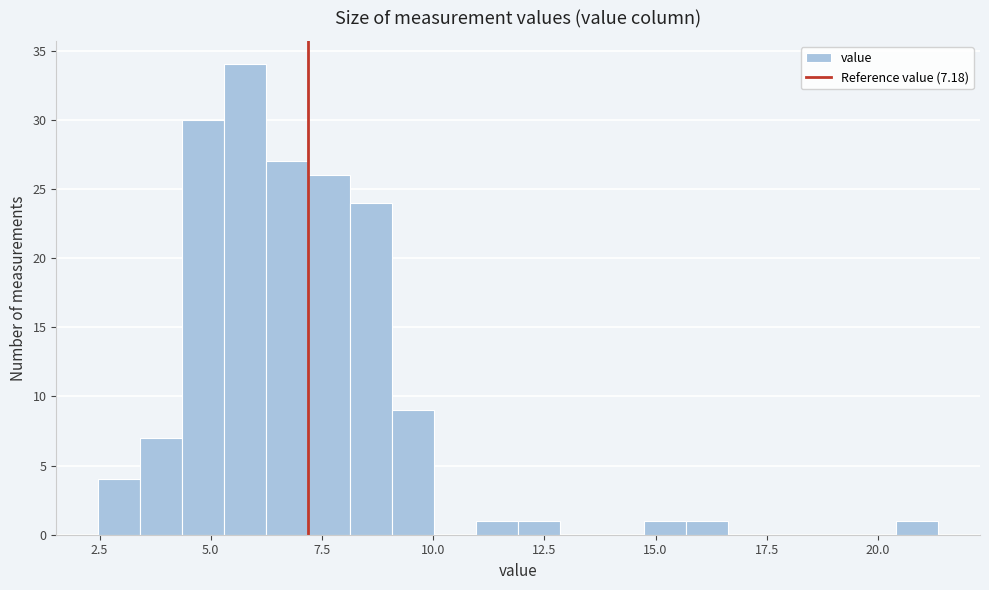

Around what value on the x-axis is the tallest bar? Give the approximate position of its centre, as read against the axis.

6.0